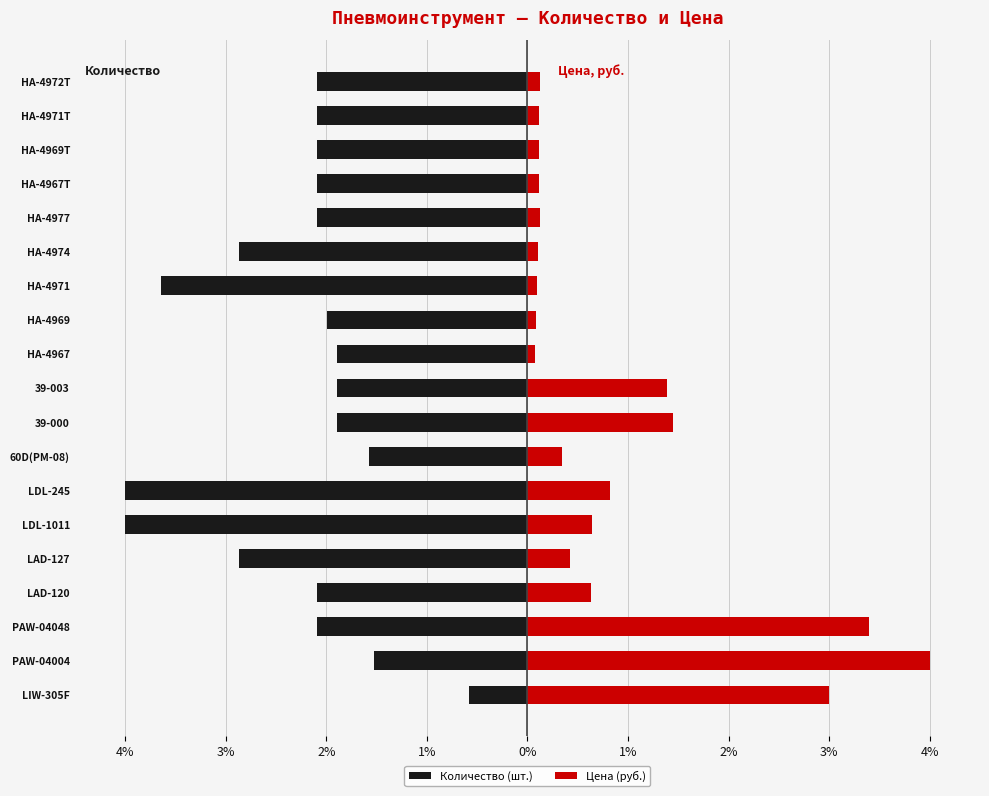

Which series has the largest total across all categories?

Цена (руб.)